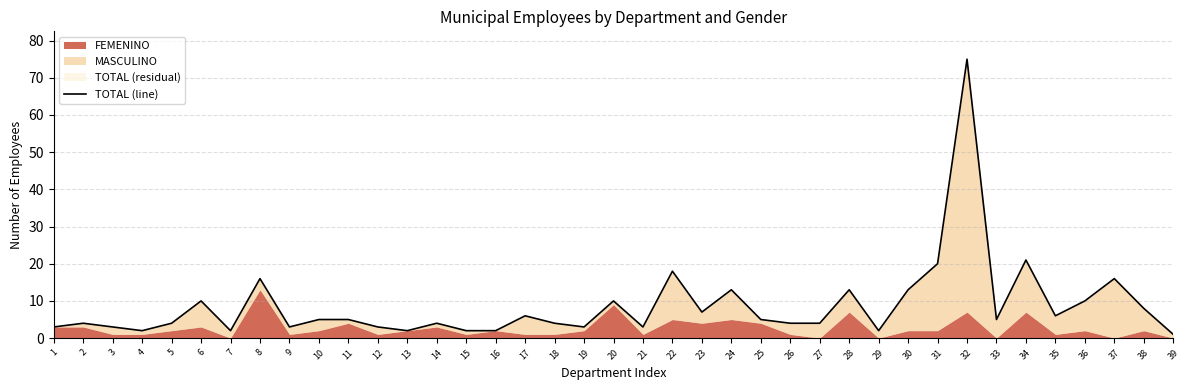

Does the chart display data point markers on the line(s)?

No